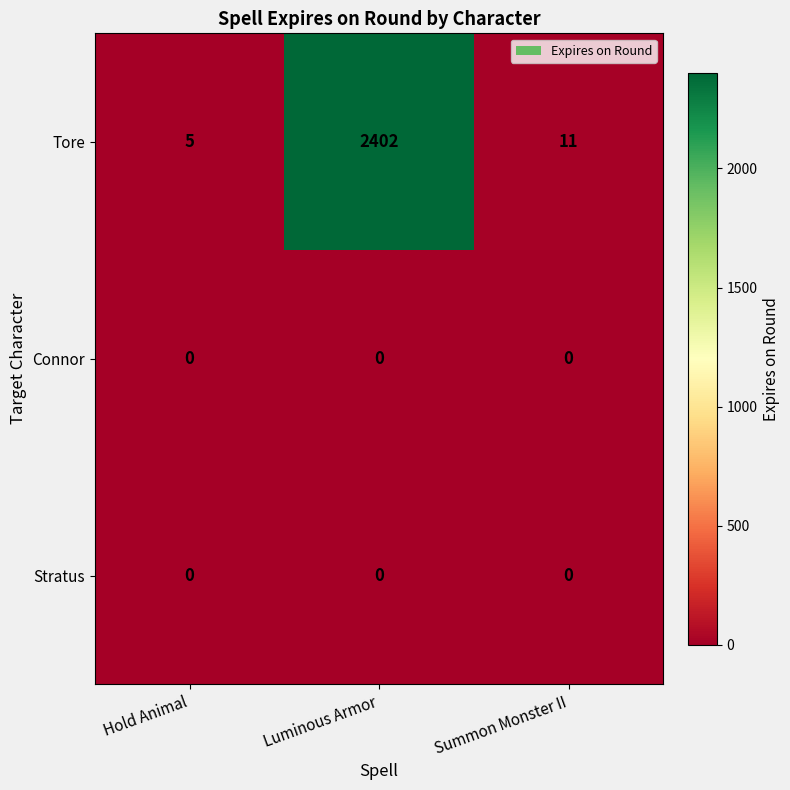

Count the number of data series in this chart.

3